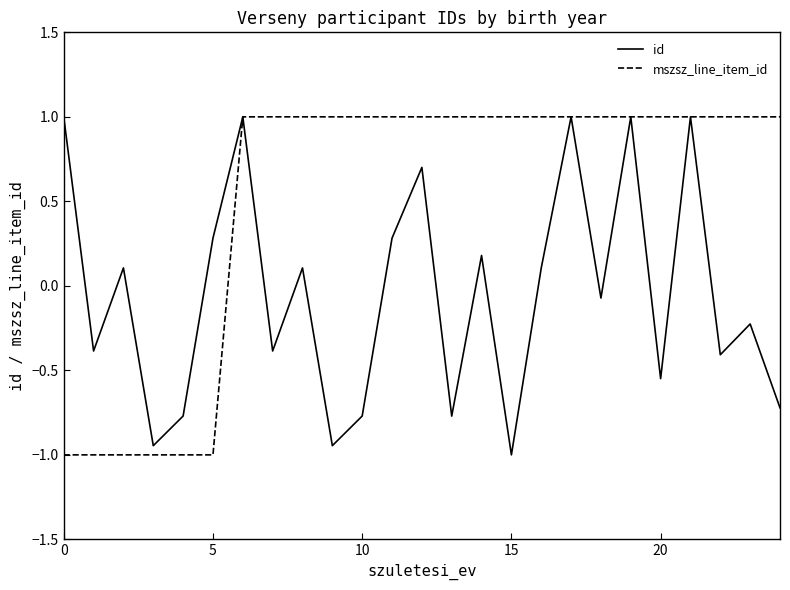

Which series has the largest total across all categories?

mszsz_line_item_id